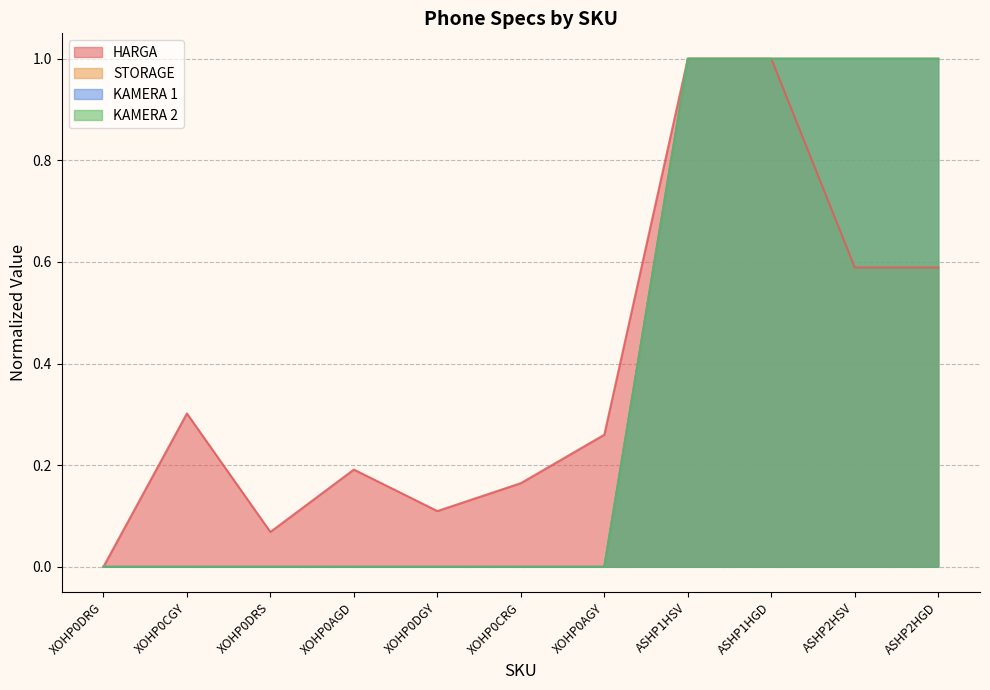

How many lines are shown in the chart?

4